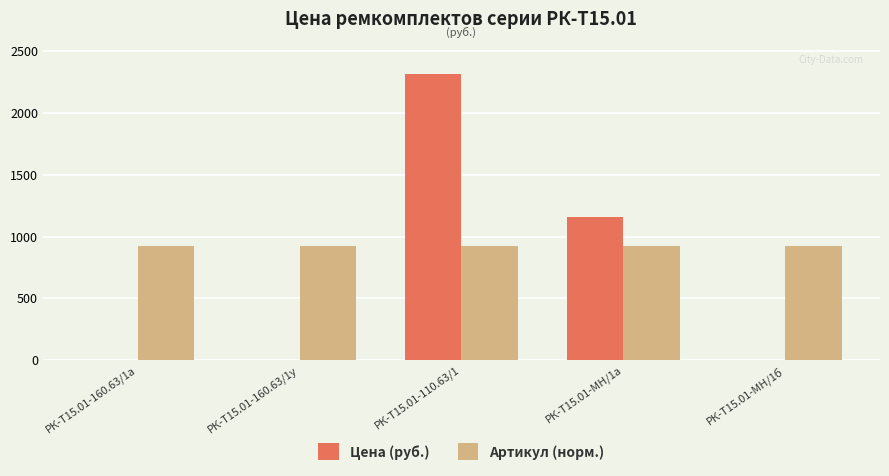

The value of Артикул (норм.) at РК-Т15.01-МН/1б is 460.7. True or false?

False